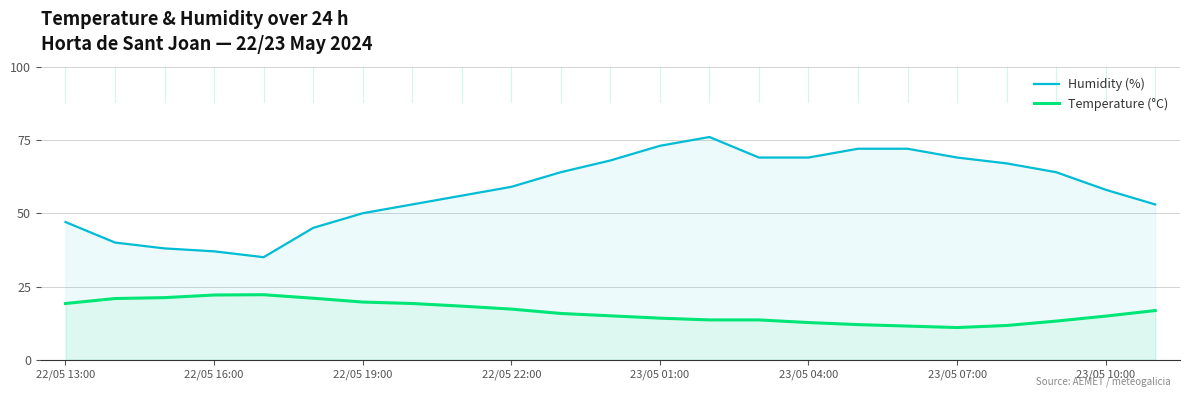

What is the difference between the maximum and minimum values in the Temperature (°C) series?

11.2